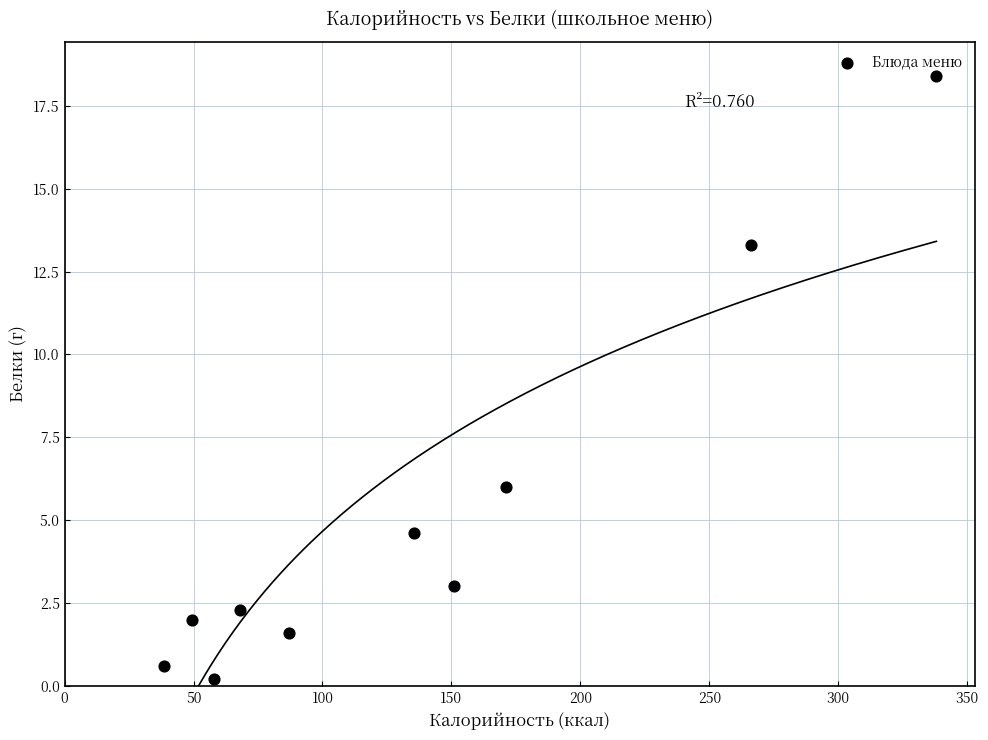

What Y value in the scatter plot is closest to 9?

6.0